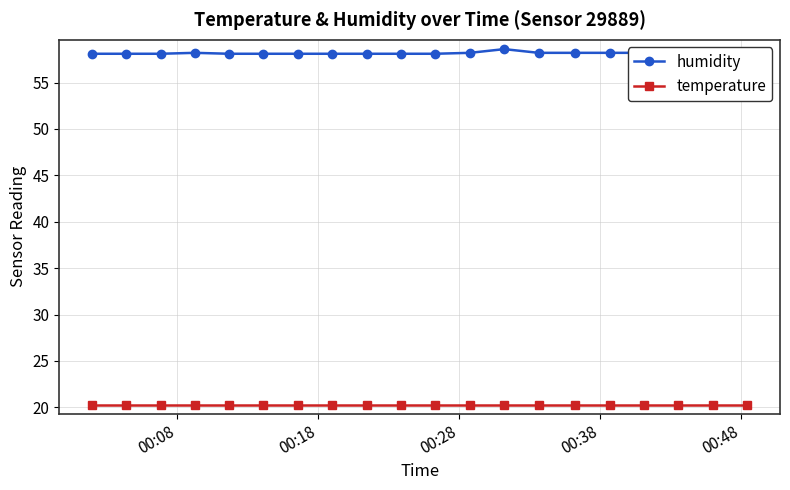

True or false: temperature and humidity intersect in this chart.

False